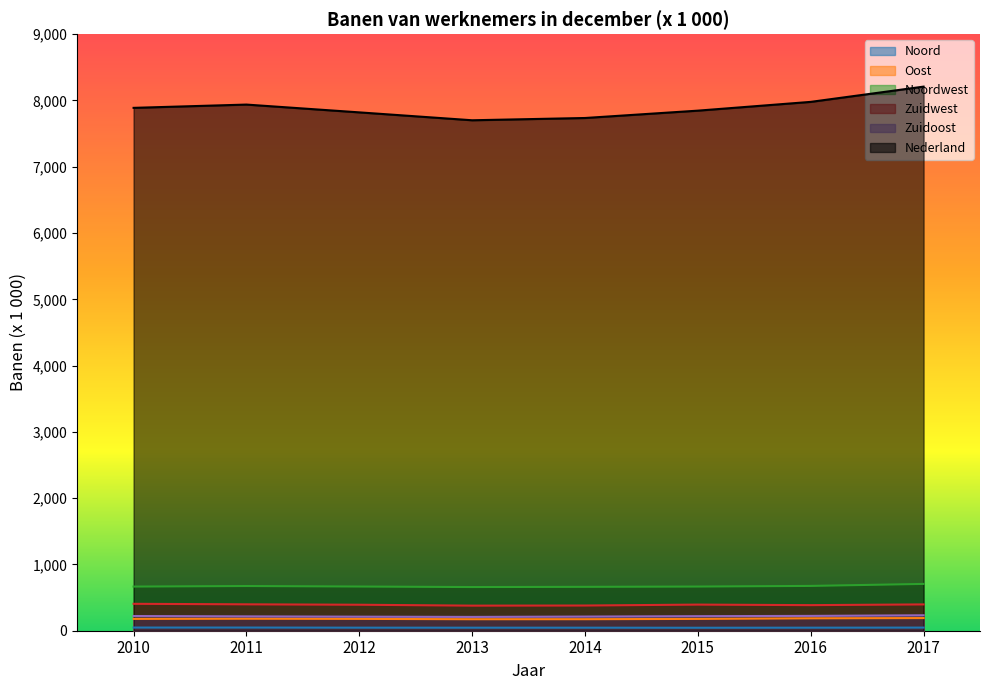

True or false: Zuidwest and Oost cross at least once.

False